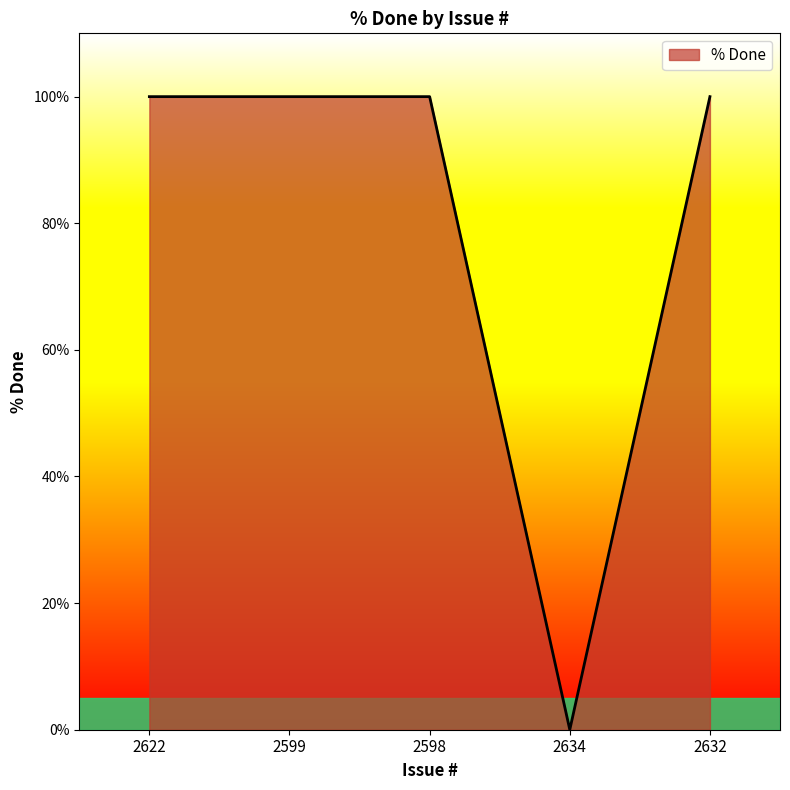

What position from the left is 2598?

3